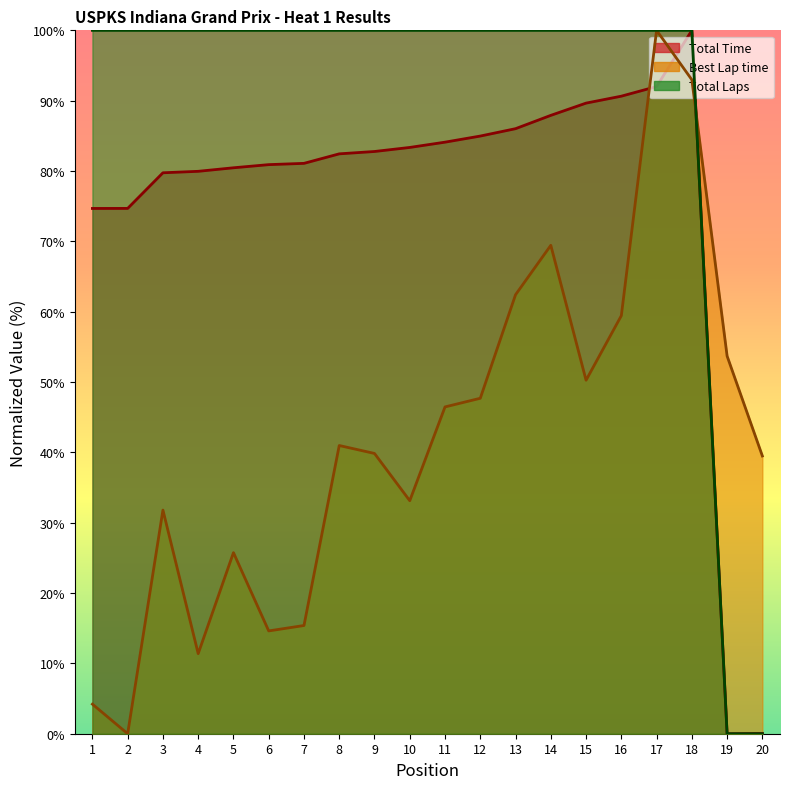

Which has a higher value, 8 or 12?

12